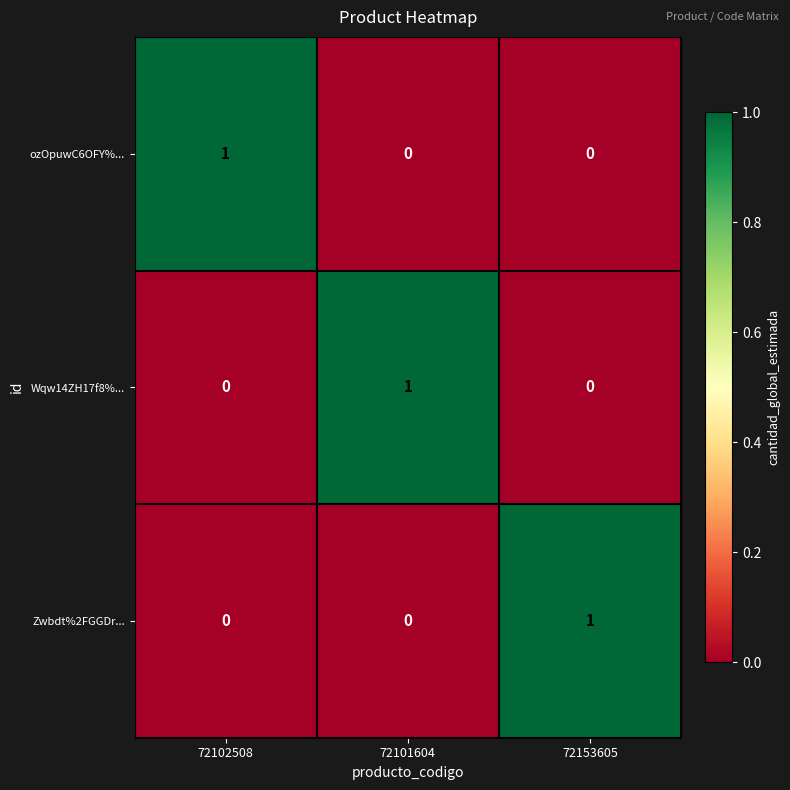

At which label does ozOpuwC6OFY%... reach its peak?

72102508